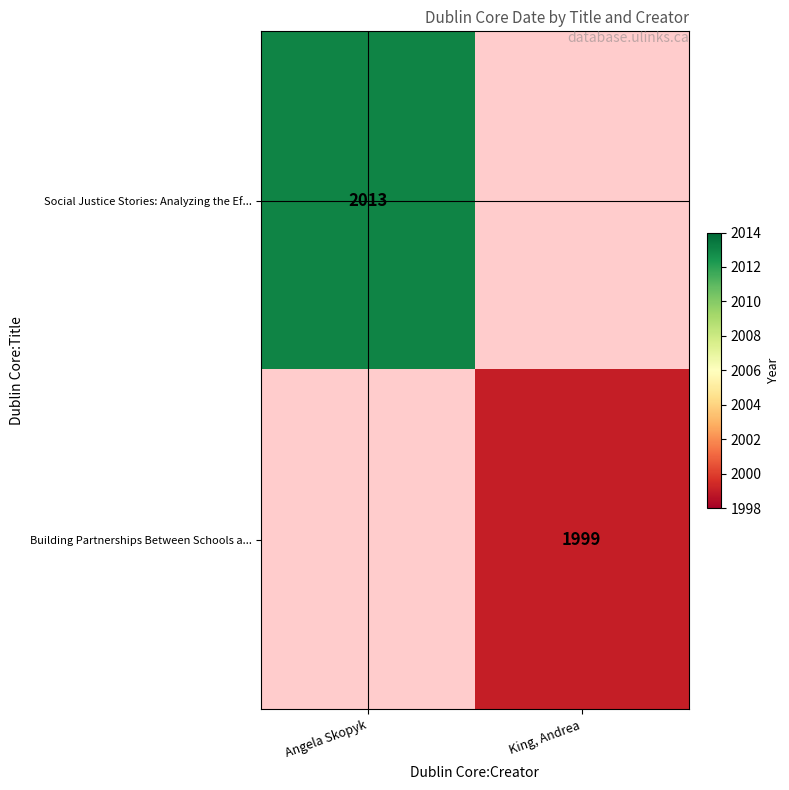

True or false: Social Justice Stories: Analyzing the Ef... has a value of 3056 at Angela Skopyk.

False